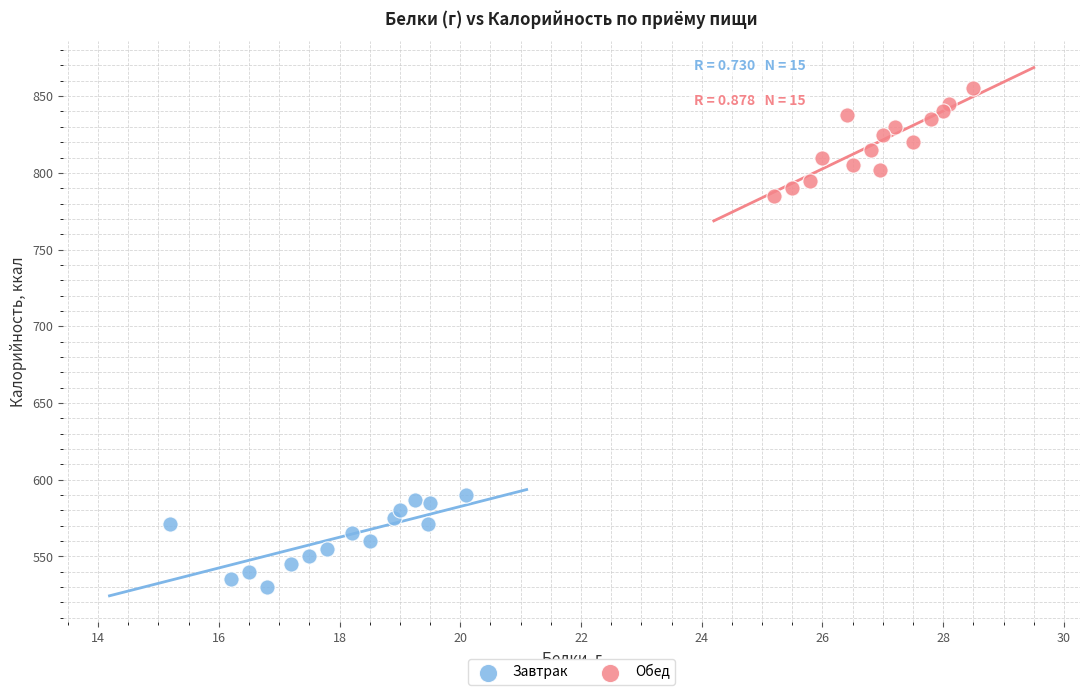

Which series reaches the minimum Y coordinate?

Завтрак